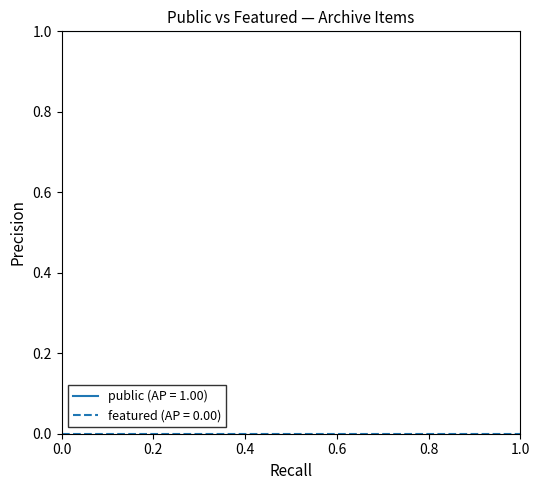

Which series has the largest total across all categories?

public (AP = 1.00)